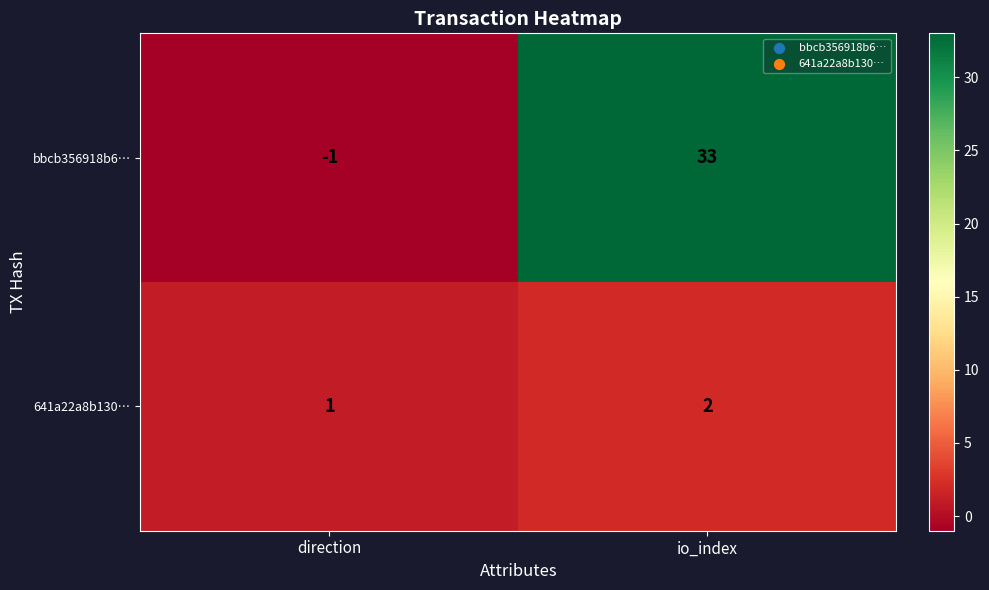

What is the sum of all bbcb356918b6… values?

32